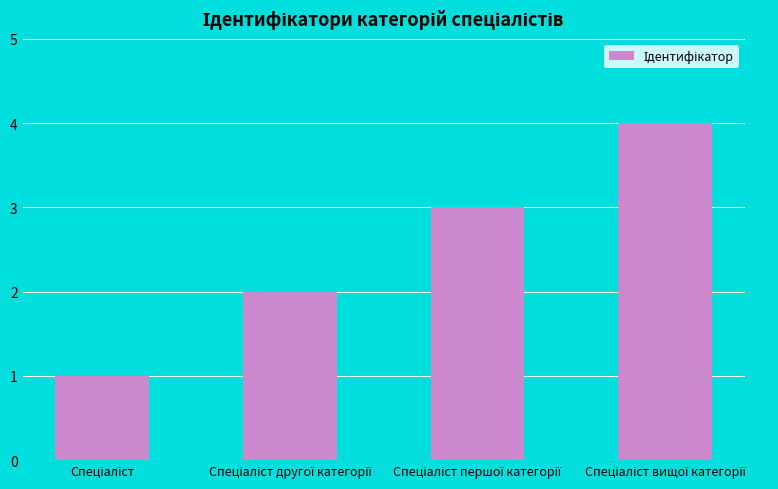

What is the difference between the maximum and minimum values?

3